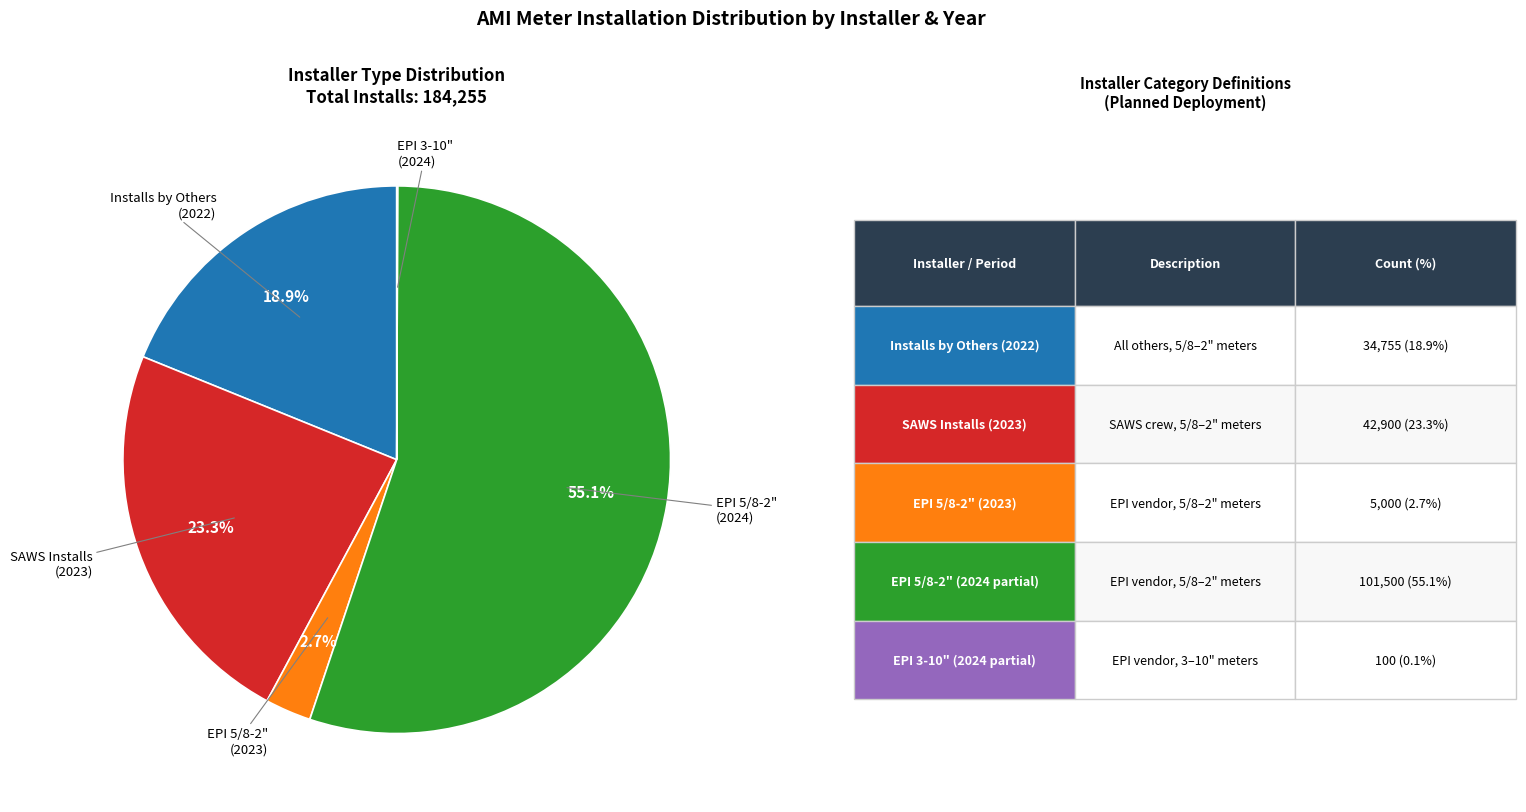

Does any single category account for the majority?

Yes